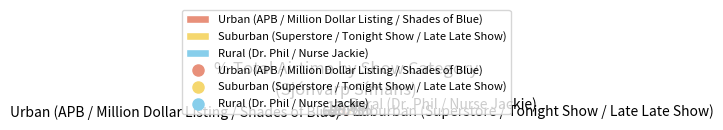

Approximately how many times larger is the value at Suburban (Superstore / Tonight Show / Late Late Show) compared to Rural (Dr. Phil / Nurse Jackie)?

2.0